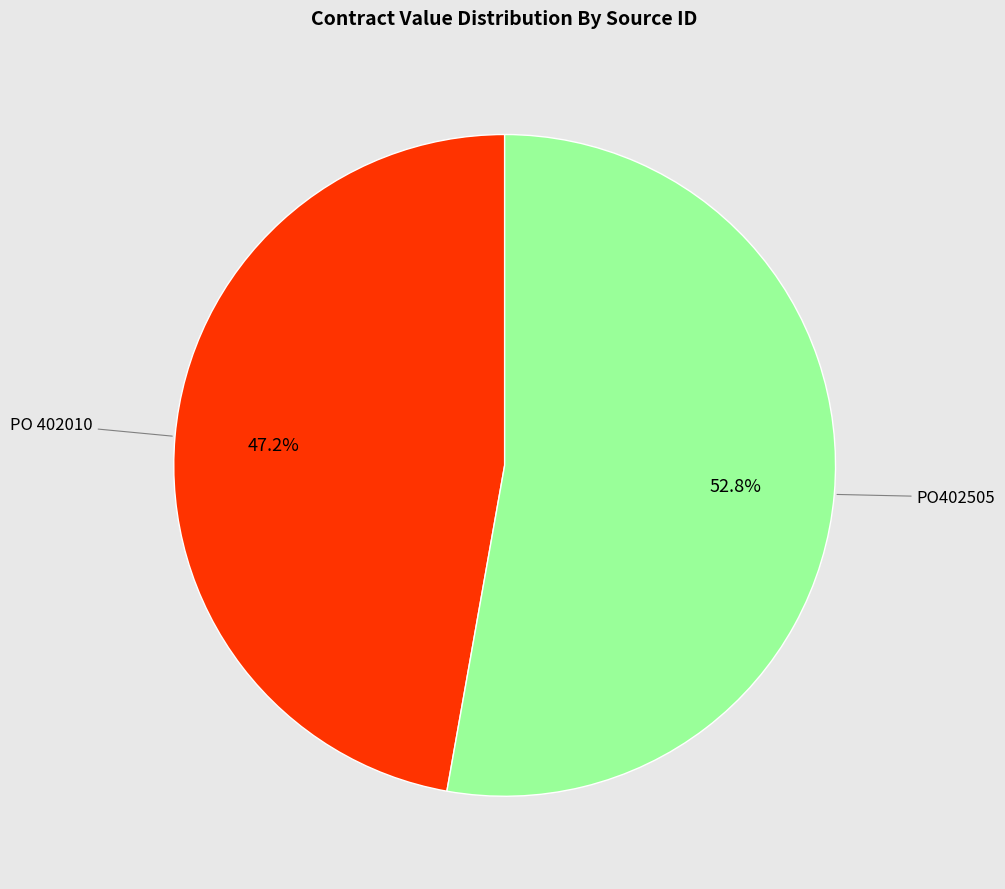

How many slices are in this pie chart?

2